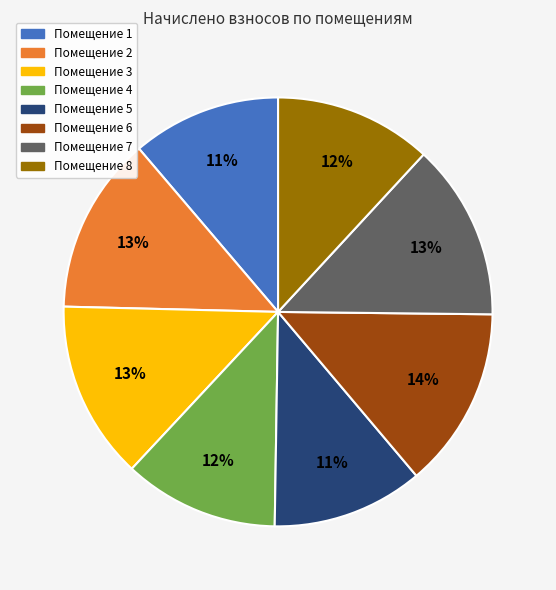

To the nearest percent, what is the average slice percentage?

12%